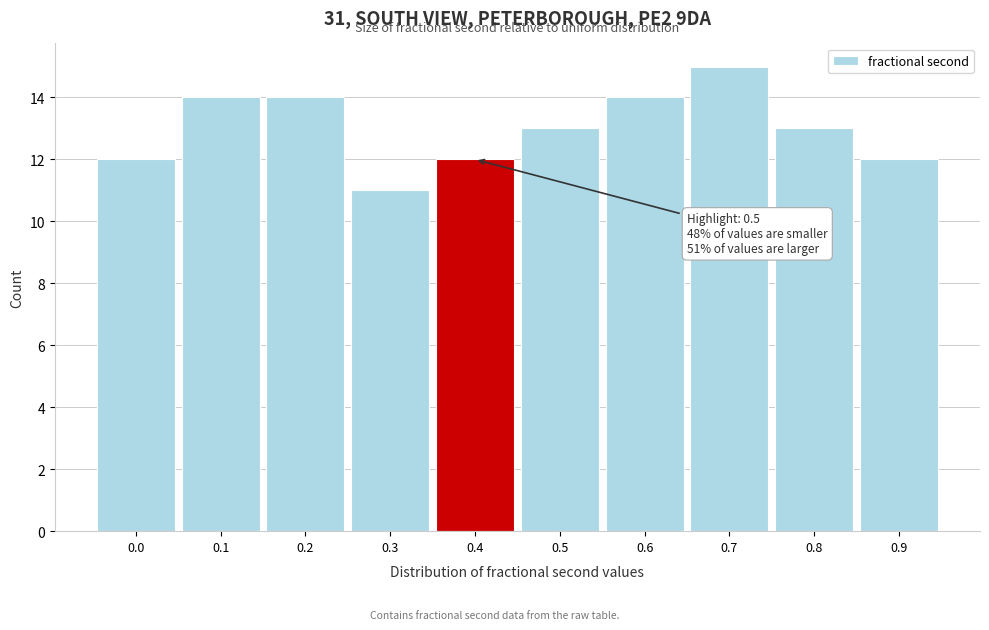

Reading left to right, list all the values displayed in this chart.

12	14	14	11	12	13	14	15	13	12